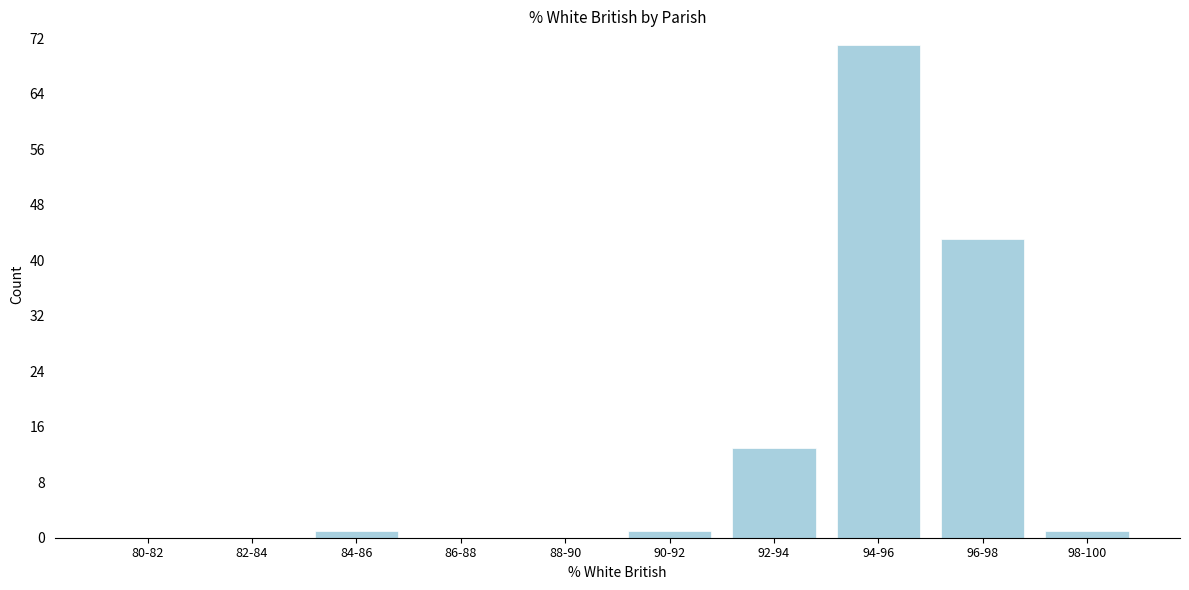

Reading left to right, extract all data points from this chart.

80-82=0	82-84=0	84-86=1	86-88=0	88-90=0	90-92=1	92-94=13	94-96=71	96-98=43	98-100=1